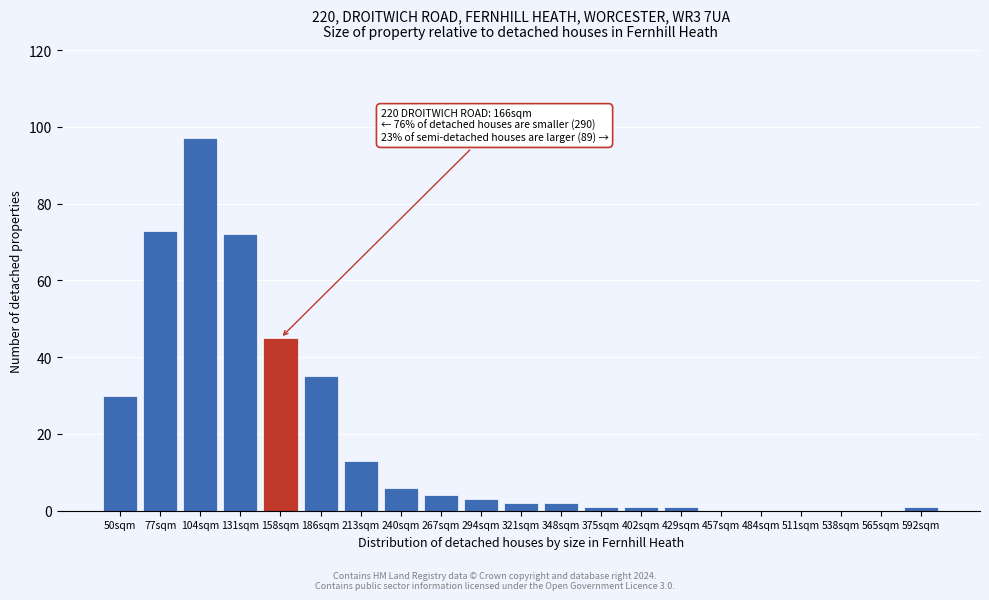

Reading left to right, extract all data points from this chart.

50sqm=30	77sqm=73	104sqm=97	131sqm=72	158sqm=45	186sqm=35	213sqm=13	240sqm=6	267sqm=4	294sqm=3	321sqm=2	348sqm=2	375sqm=1	402sqm=1	429sqm=1	457sqm=0	484sqm=0	511sqm=0	538sqm=0	565sqm=0	592sqm=1